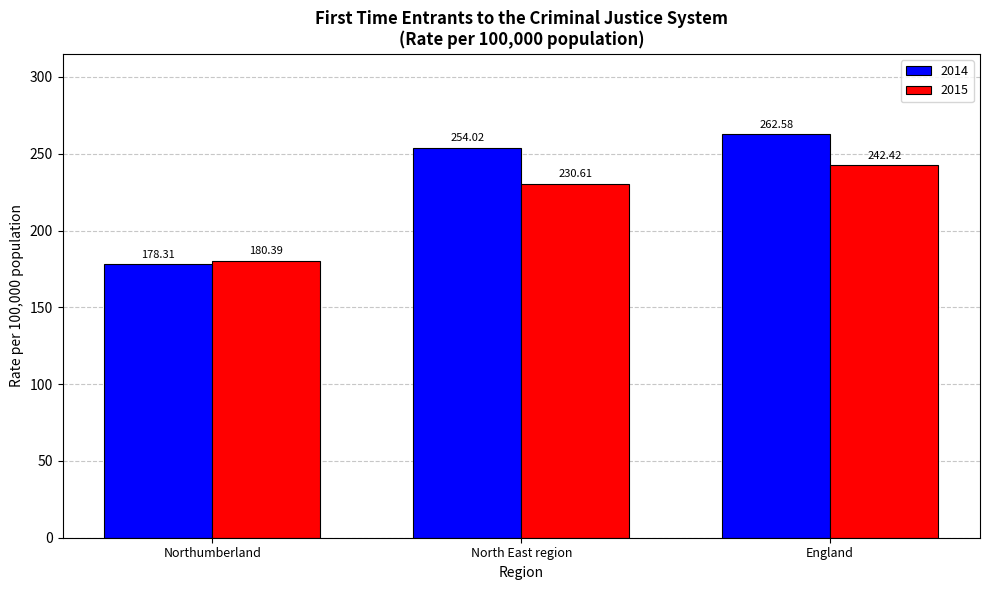

At which category does the chart reach its peak across all series?

England